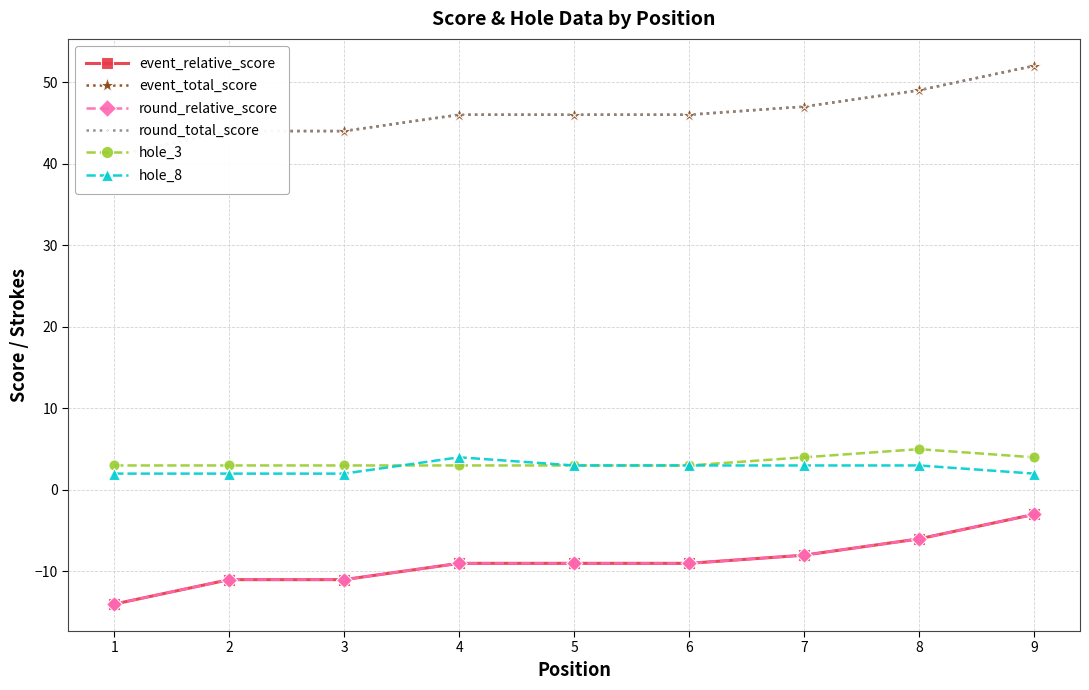

At how many categories does at least one series exceed 9?

9